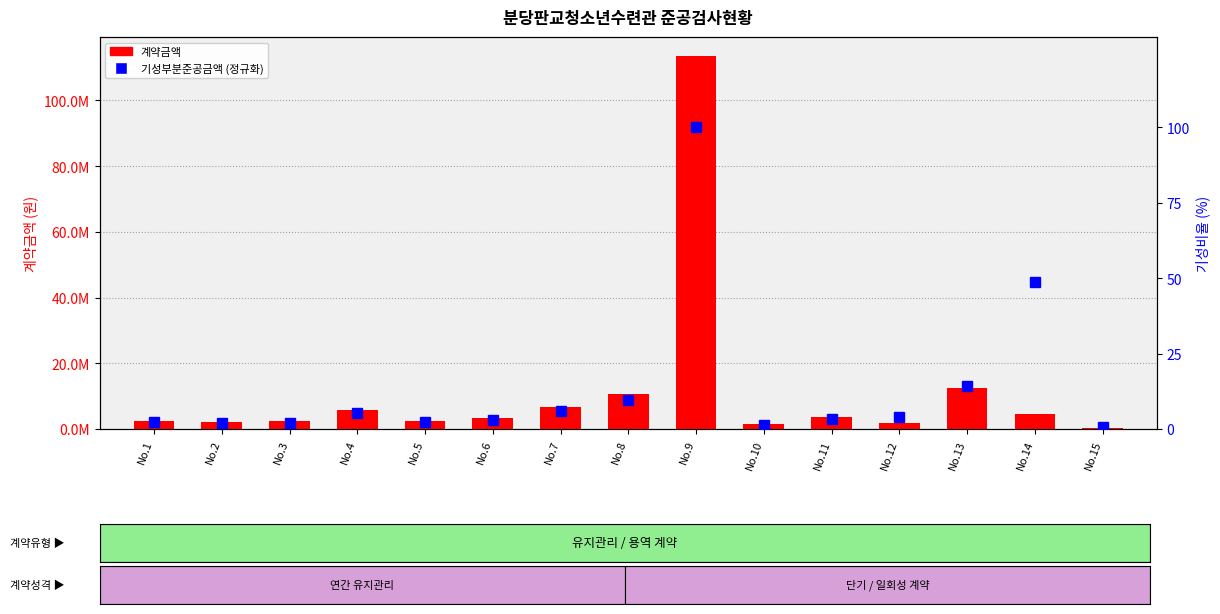

What is the total value across all series at No.6?

3240002.9